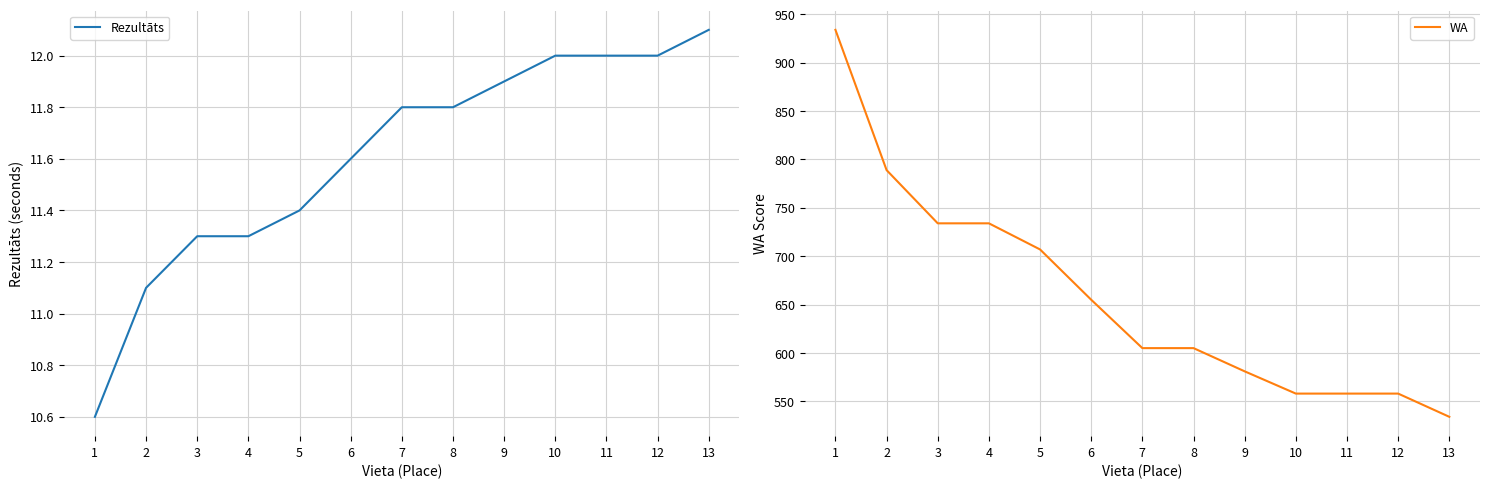

What are all the series names shown in the legend?

Rezultāts, WA